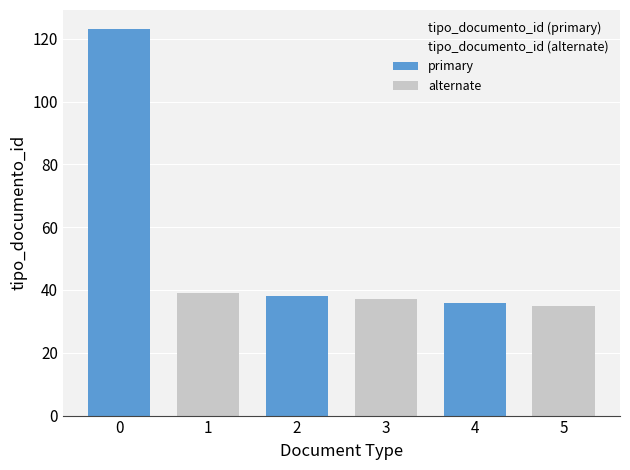

What is the value of the tipo_documento_id (alternate) bar at the 2nd from the left?

37